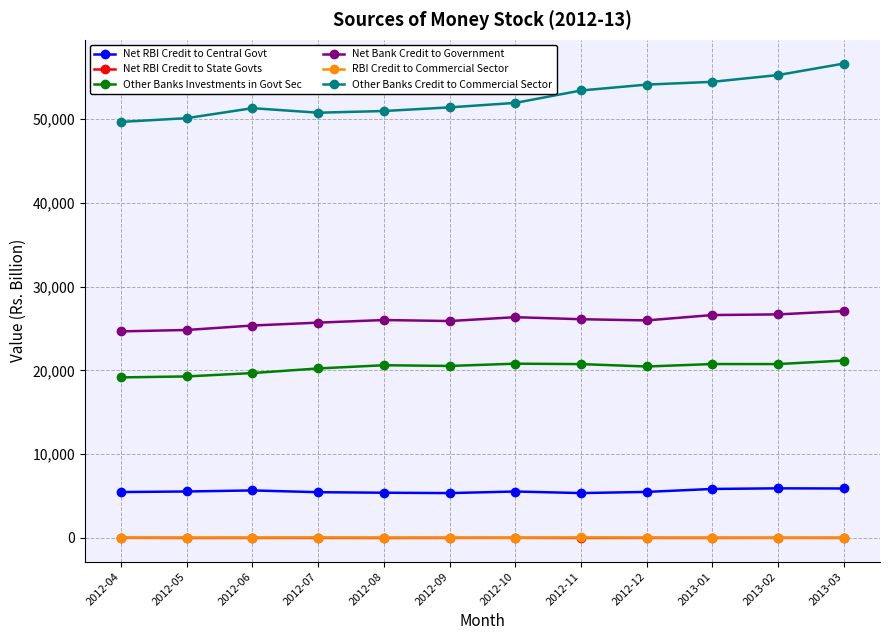

What is the sum of the Net RBI Credit to State Govts values at 2012-12 and 2013-03?

7.5